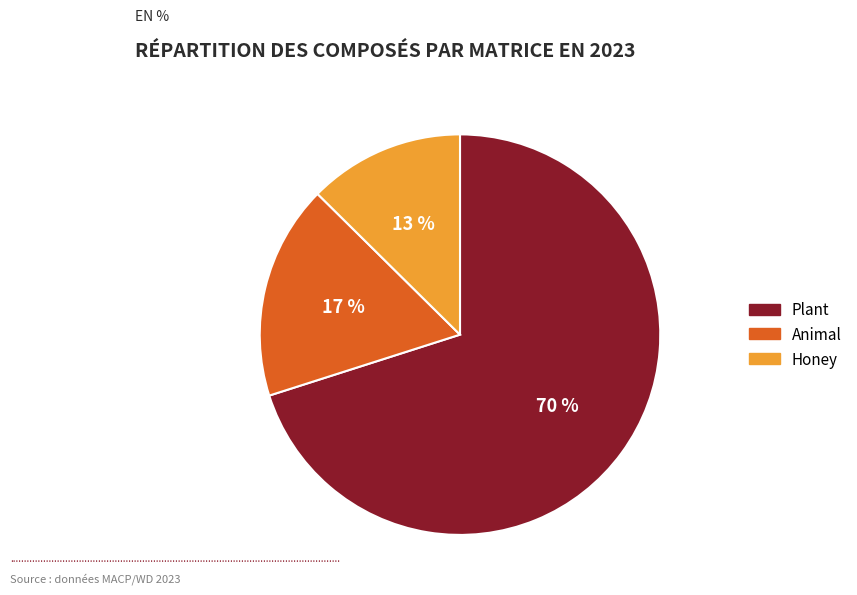

Which has a higher value, Honey or Animal?

Animal